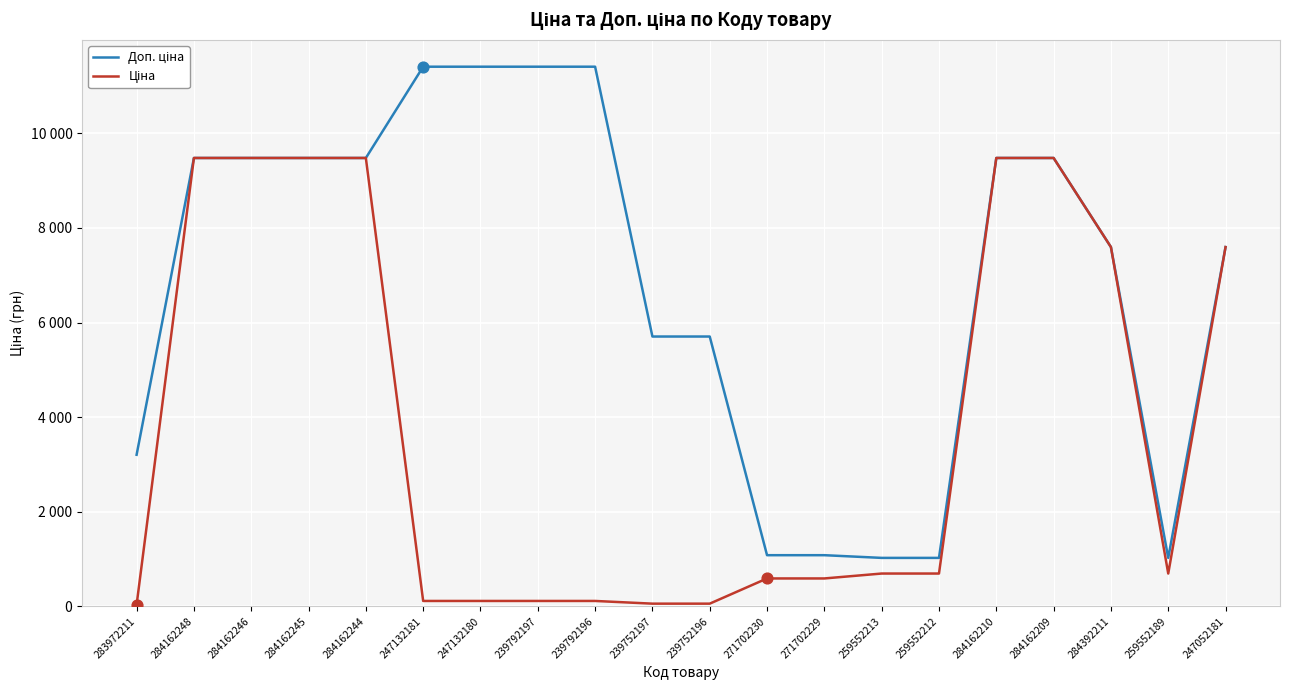

Is the value of Ціна at 284162244 greater than the value of Доп. ціна at 271702230?

Yes